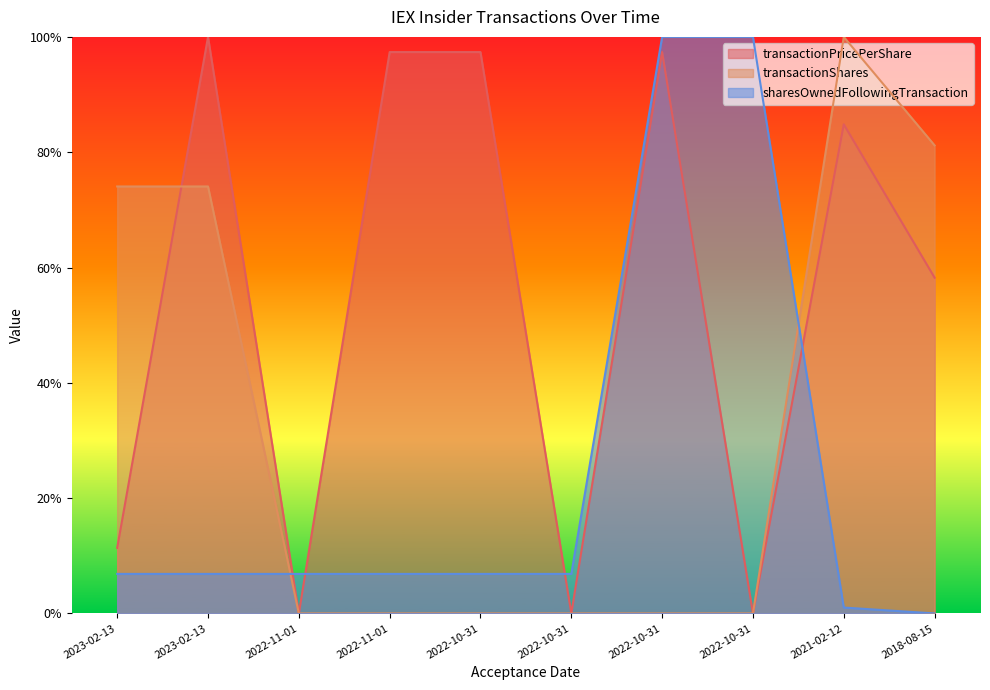

How many positive values does the sharesOwnedFollowingTransaction series have?

9